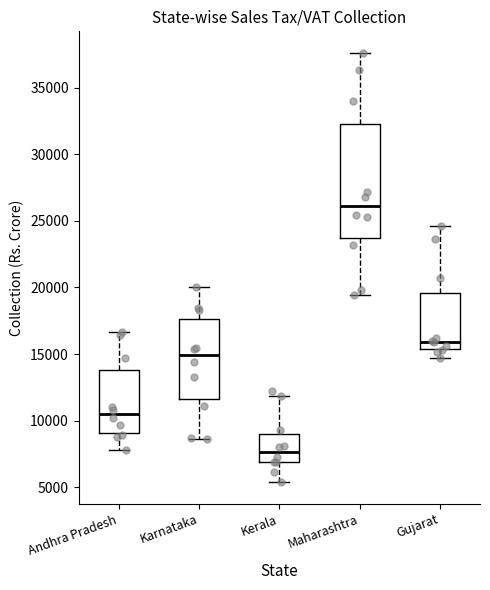

Where is the upper edge of the box for Kerala on the y-axis? The values are not printed on the chart, so give them approximately, as read against the axis.

9000